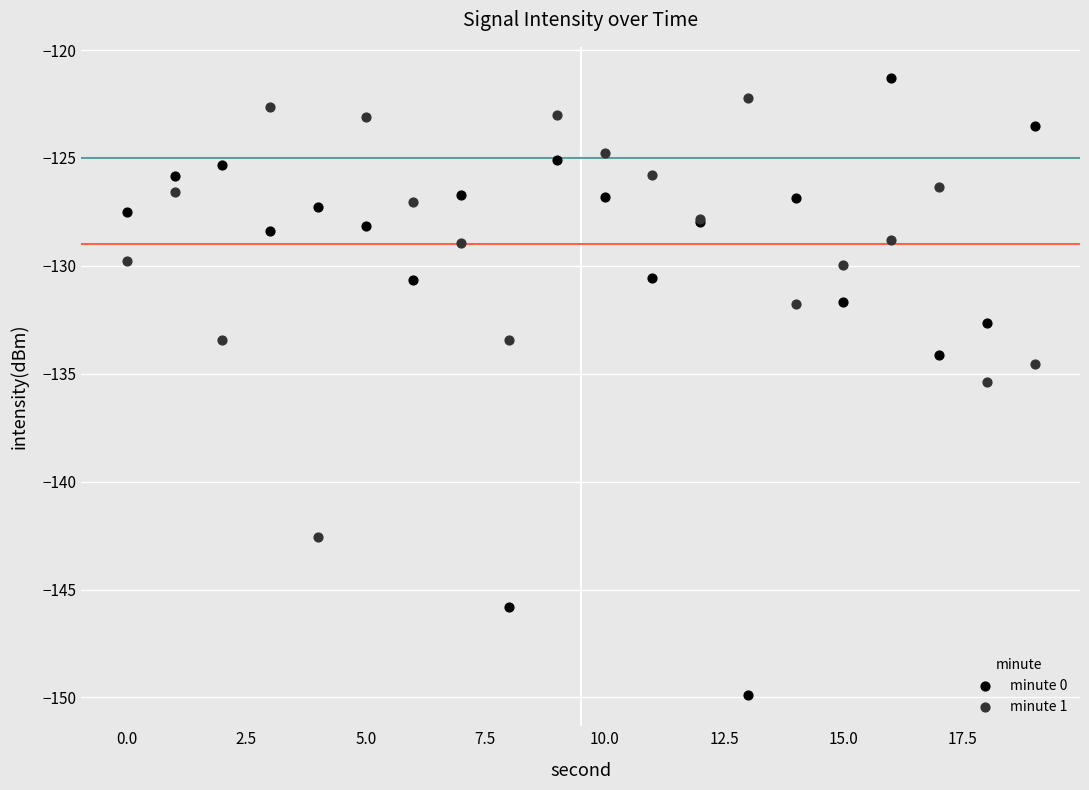

Which series reaches the minimum Y coordinate?

minute 0